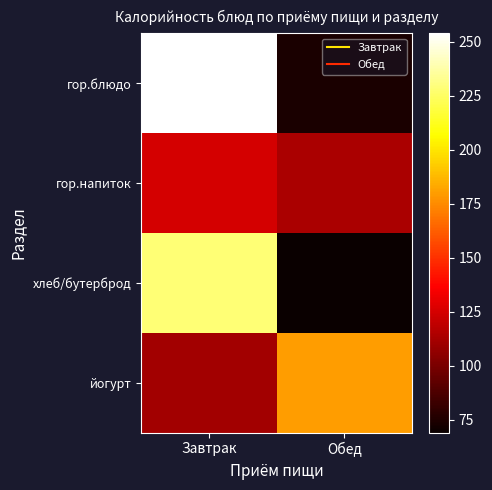

Which has a higher value, Завтрак or Обед?

Завтрак